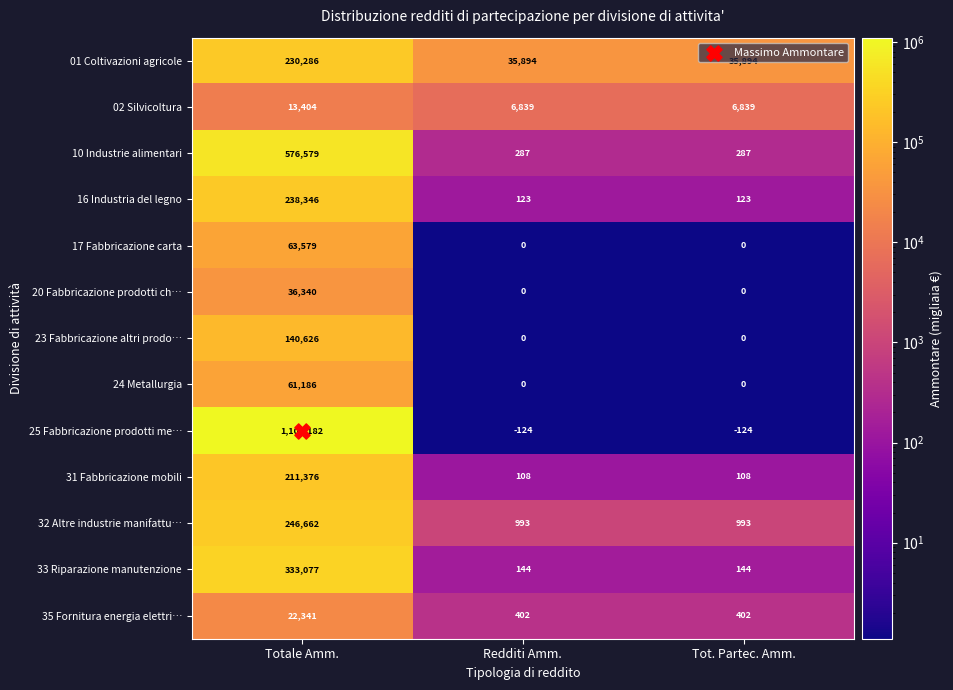

What is the difference between the highest and lowest values at Tot. Partec. Amm.?

36018